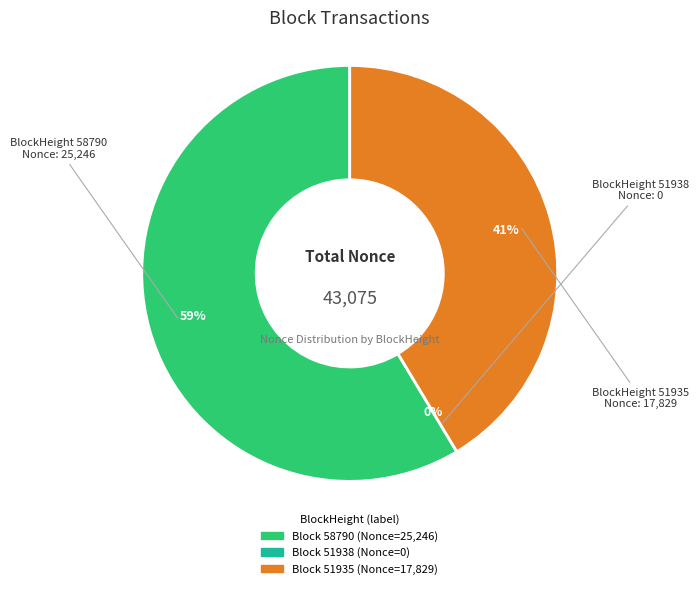

To the nearest percent, what is the difference between the 51938 and 58790 slice percentages?

59%